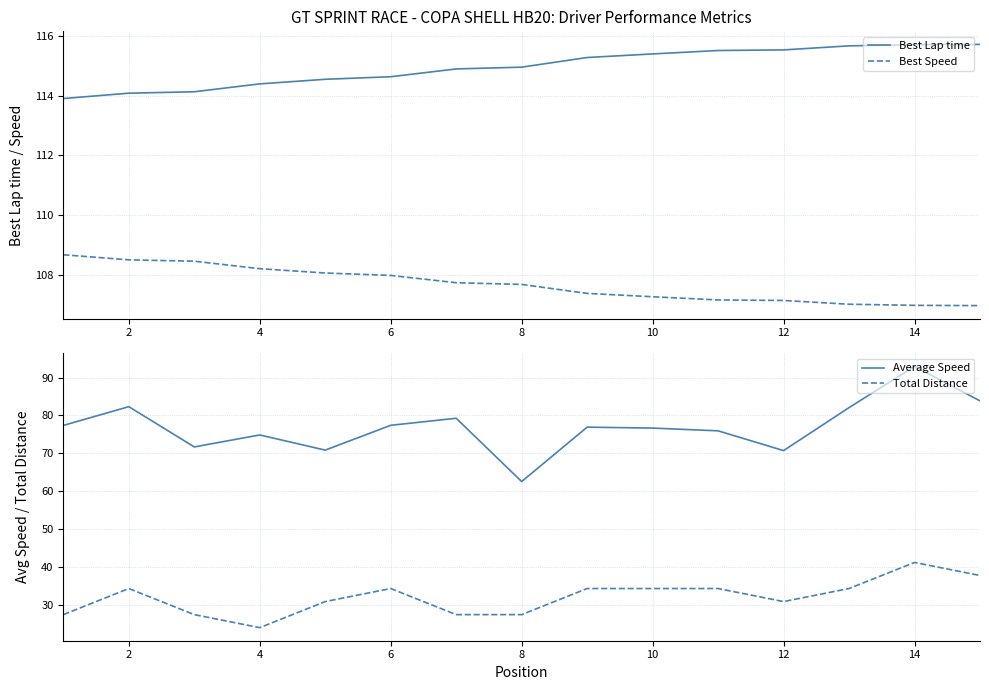

Count the number of categories in the chart.

15